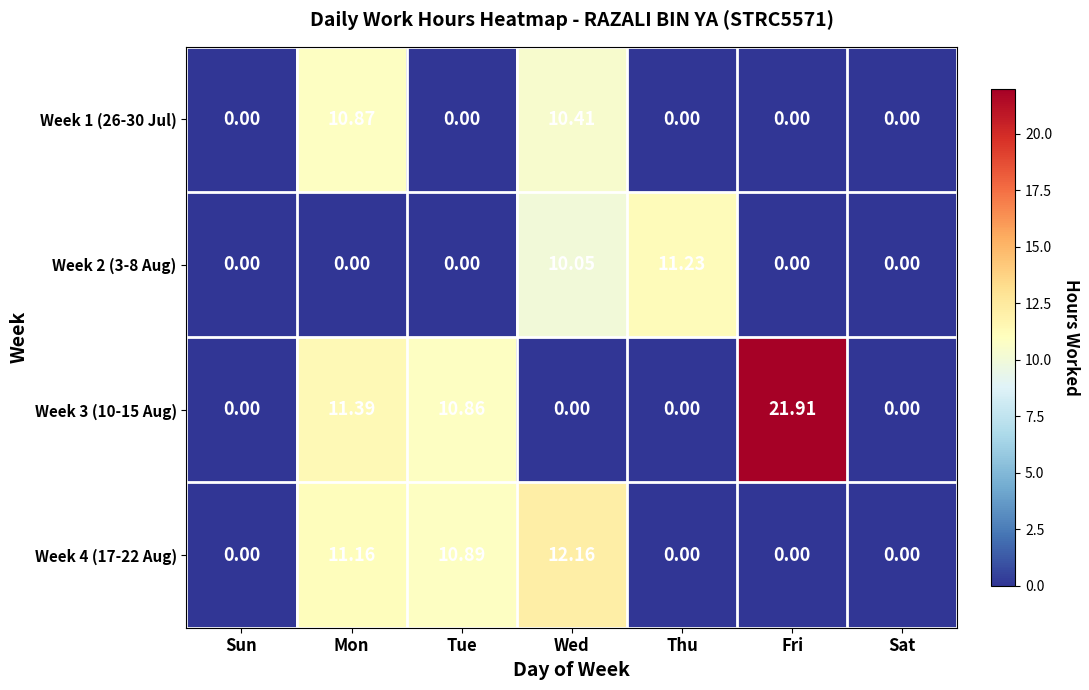

At which label does Week 3 (10-15 Aug) reach its peak?

Fri